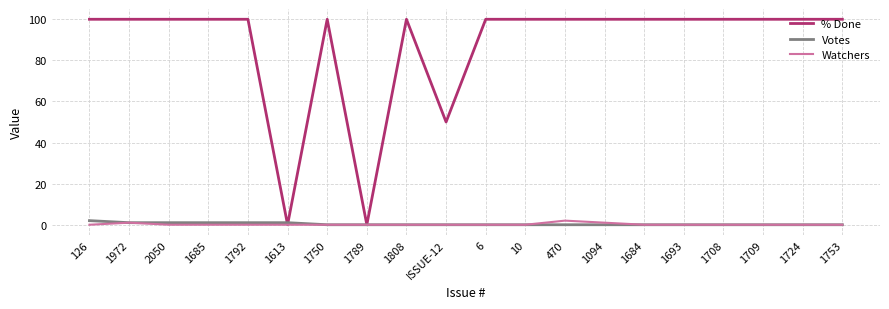

What position from the left is 1792?

5